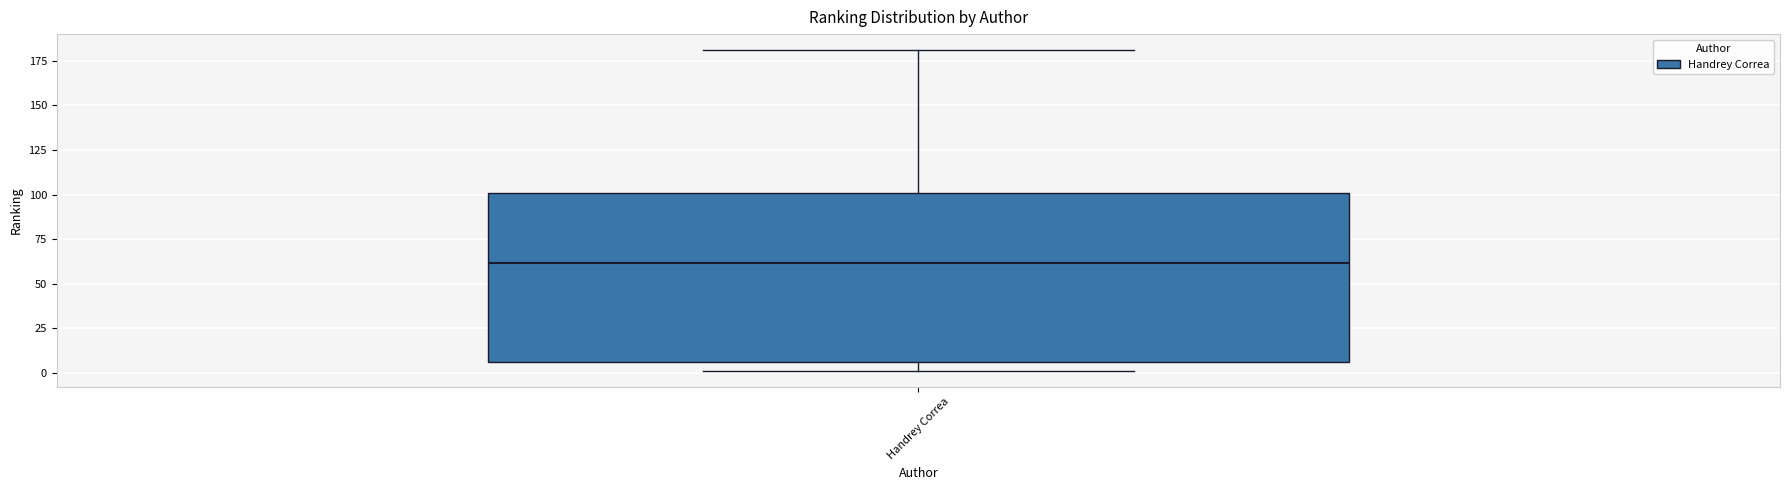

Where is the lower edge of the box for Handrey Correa on the y-axis? The values are not printed on the chart, so give them approximately, as read against the axis.

5